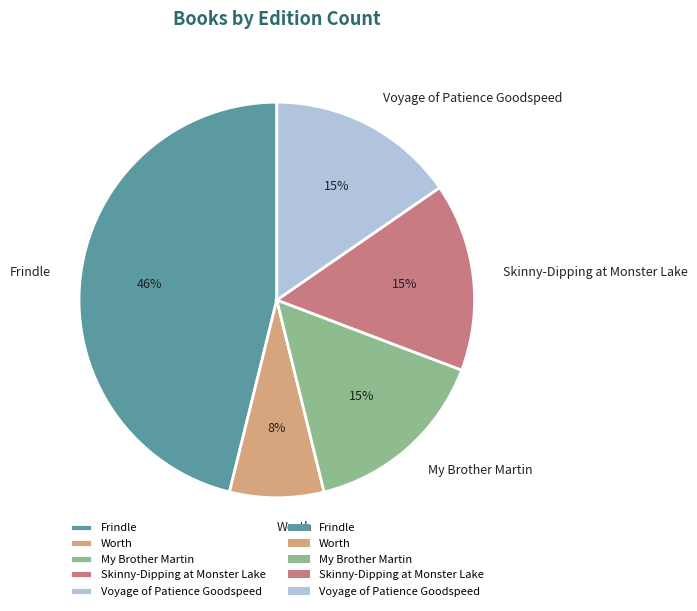

What is the smallest slice in the pie chart?

Worth